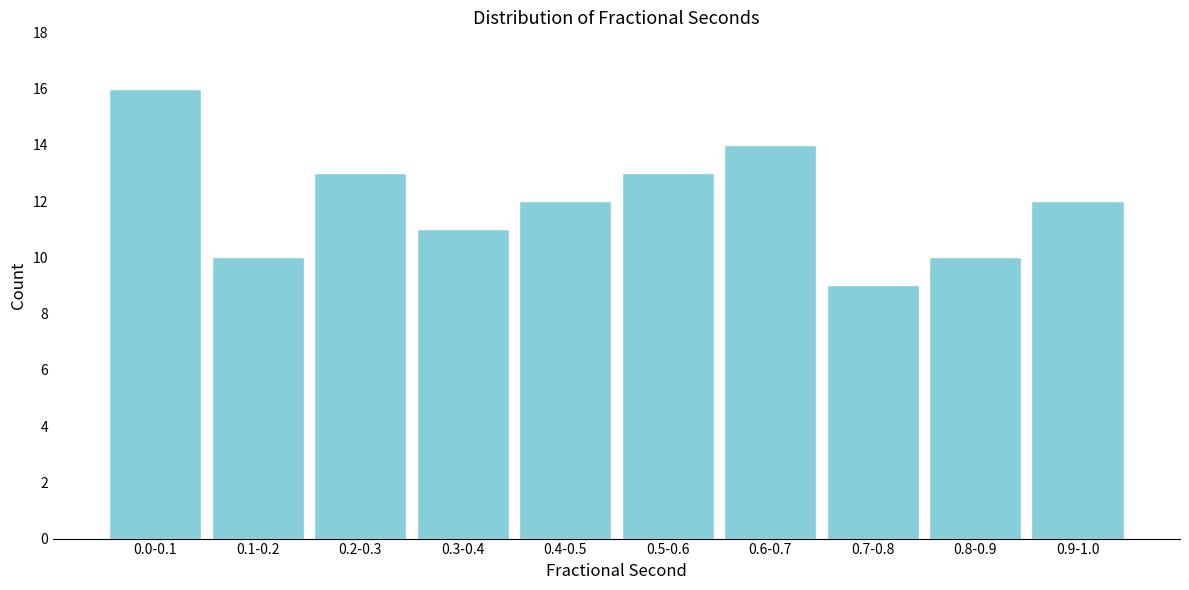

Reading left to right, extract all data points from this chart.

16	10	13	11	12	13	14	9	10	12